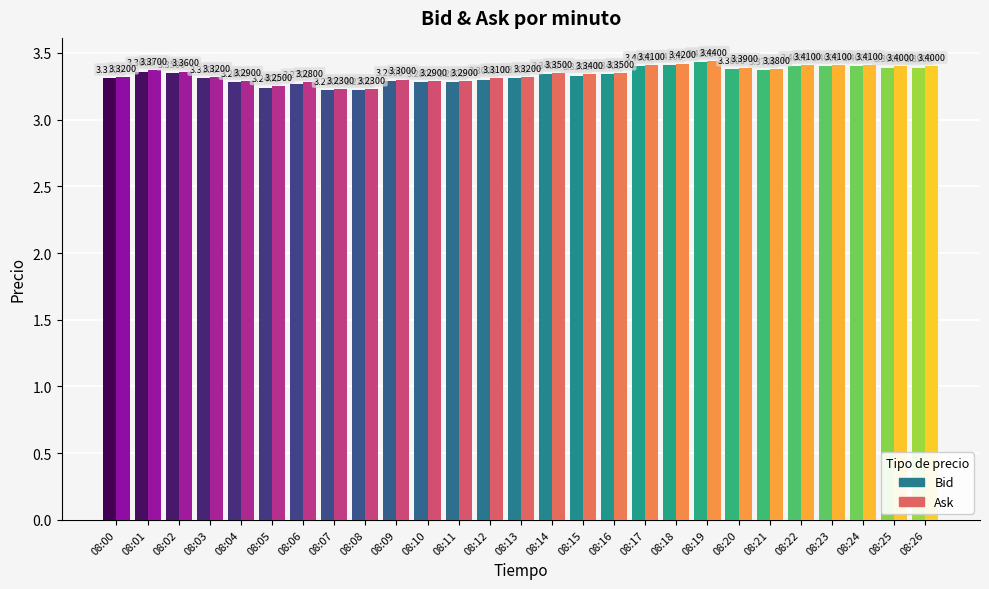

What is the sum of all Bid values?

90.0